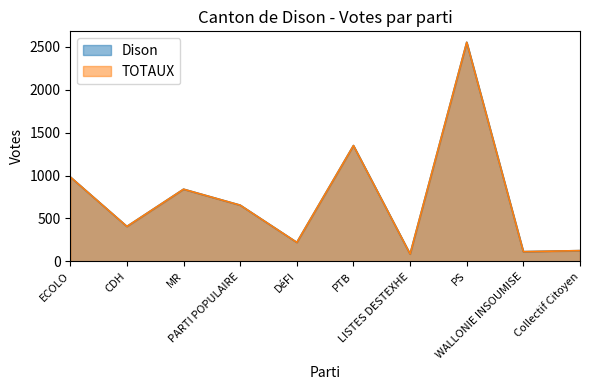

How many data points in TOTAUX are less than 655?

5